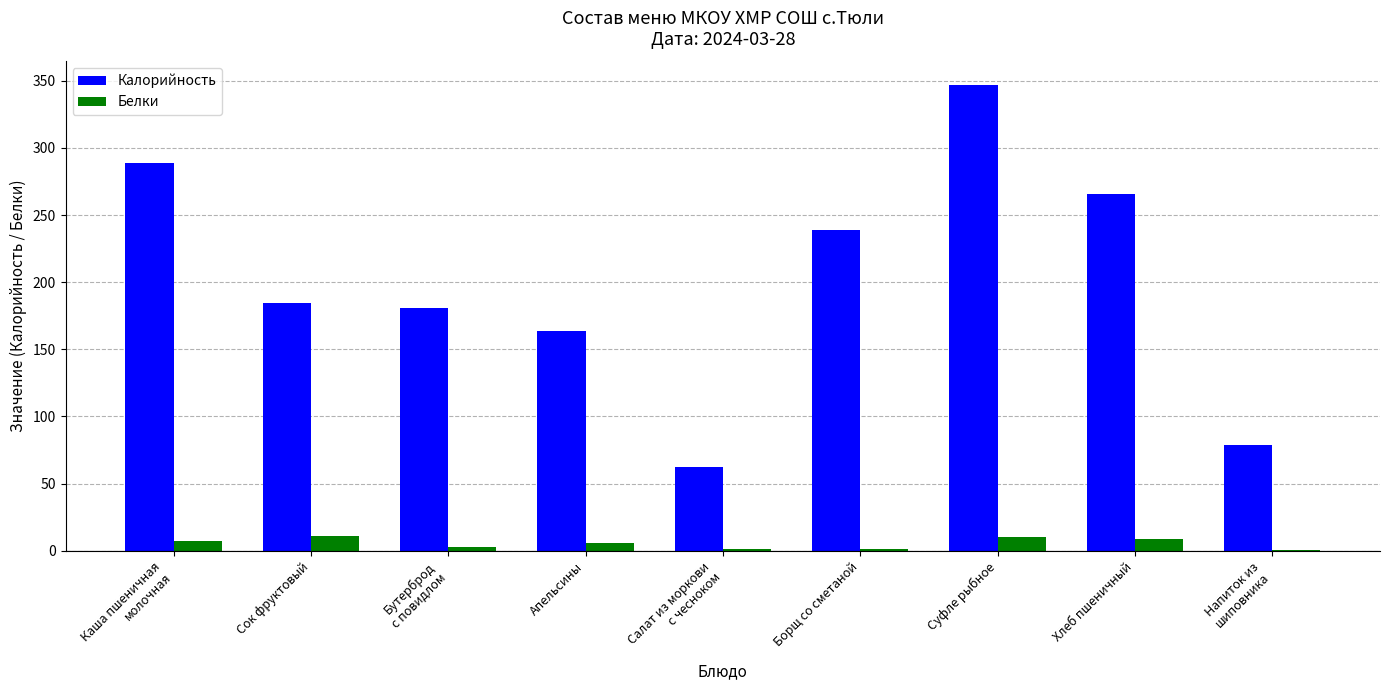

What is the sum of all Белки values?

49.0